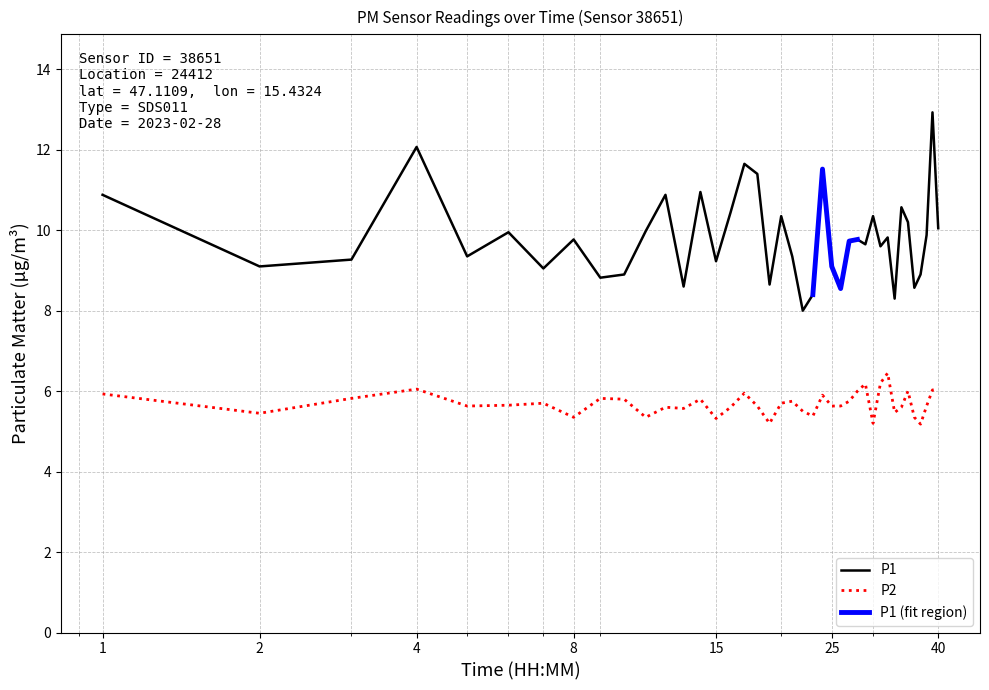

What is the greatest value displayed?

12.9